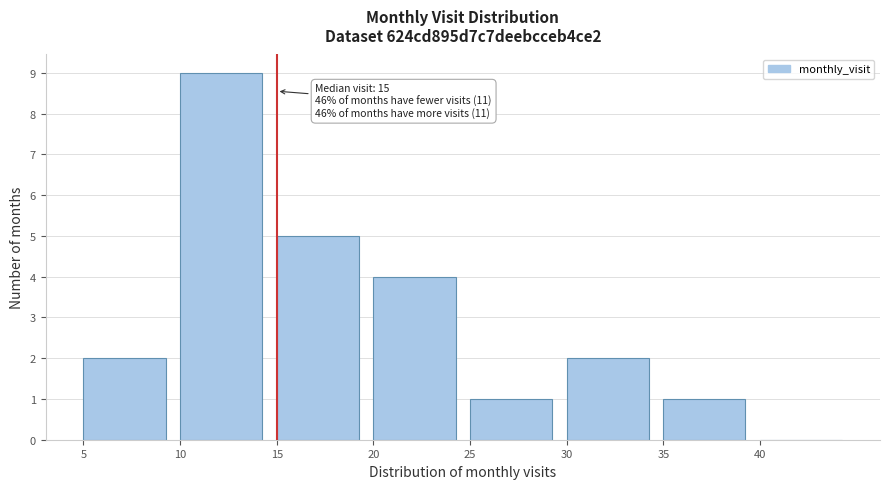

Which range on the x-axis has the tallest bar?

10 to 15